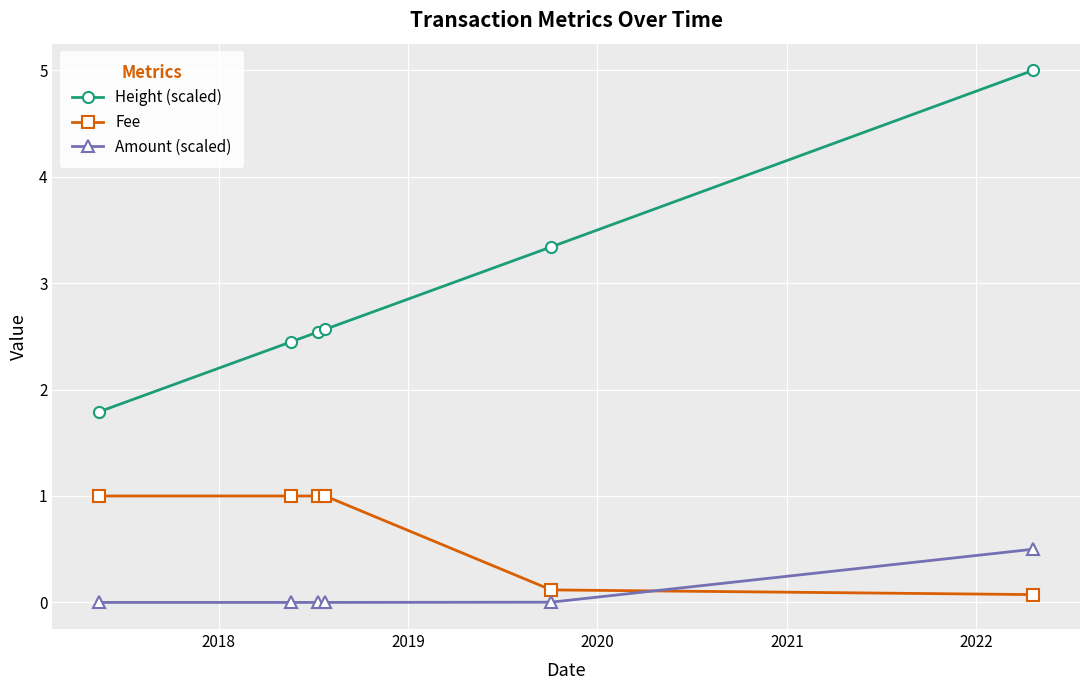

Which series has the largest total across all categories?

Height (scaled)